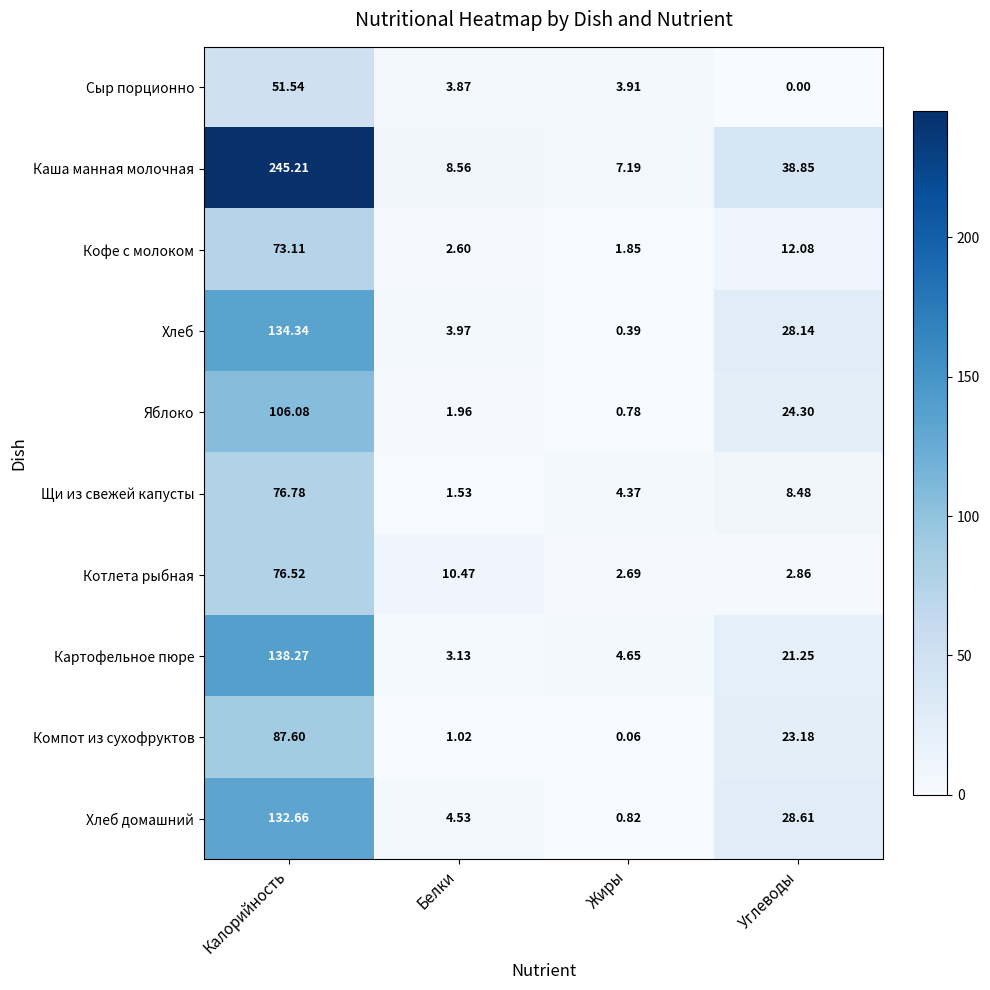

At which label is Яблоко closest to 53?

Углеводы